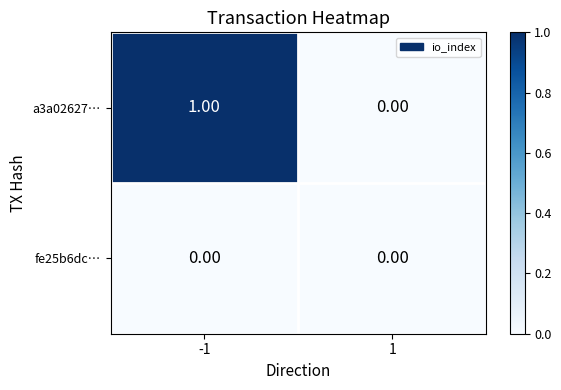

What is the difference between the highest and lowest values at -1?

1